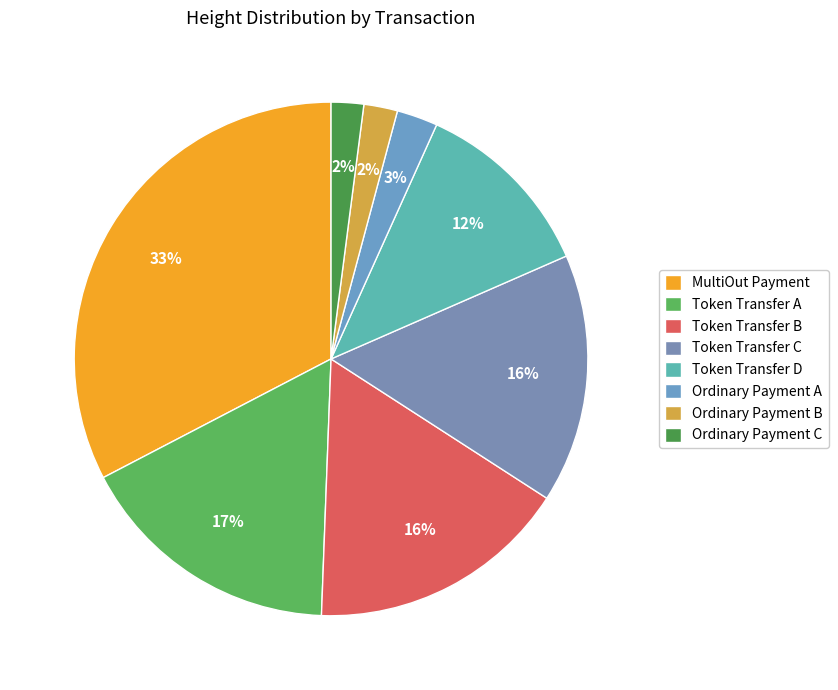

To the nearest percent, what is the difference between the largest and smallest slice percentages?

31%